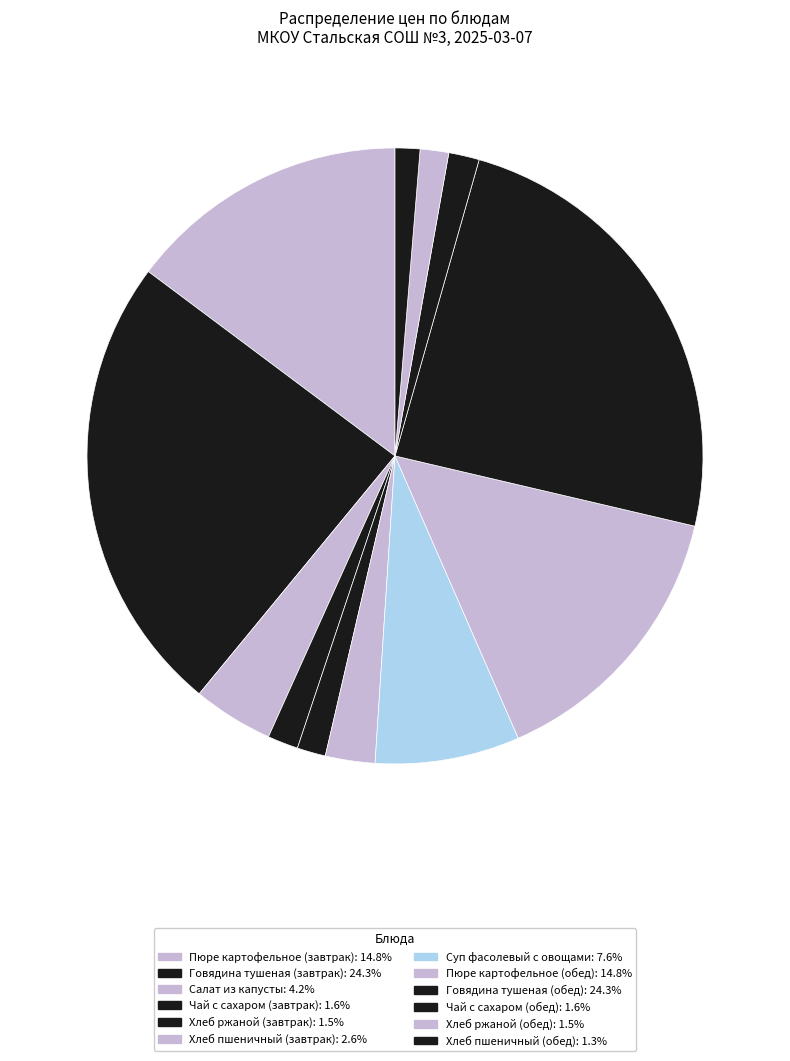

True or false: Хлеб ржаной (обед) accounts for 13% of the total.

False